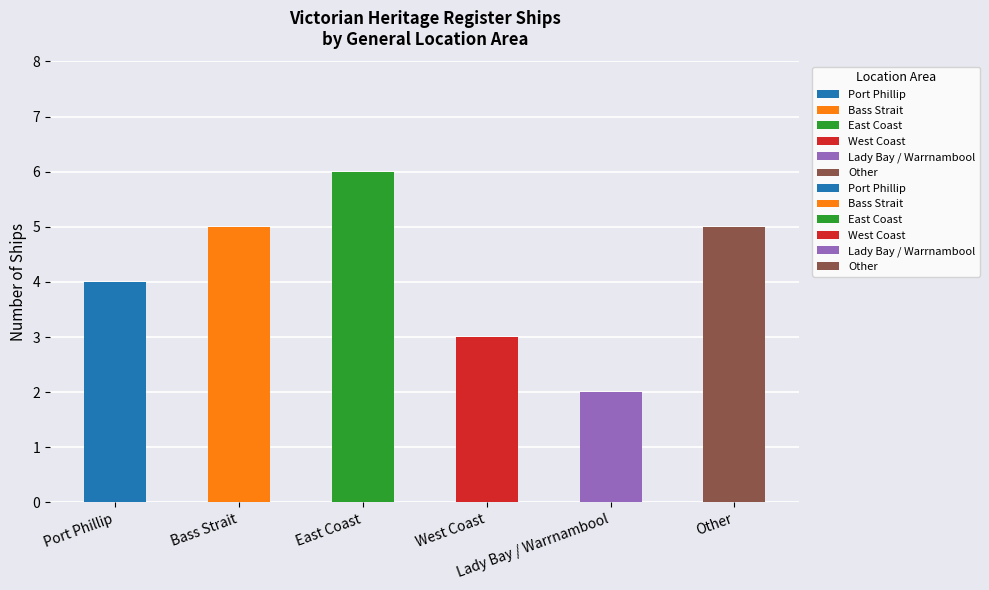

Rank the categories by value from lowest to highest.

Lady Bay / Warrnambool, West Coast, Port Phillip, Bass Strait, Other, East Coast